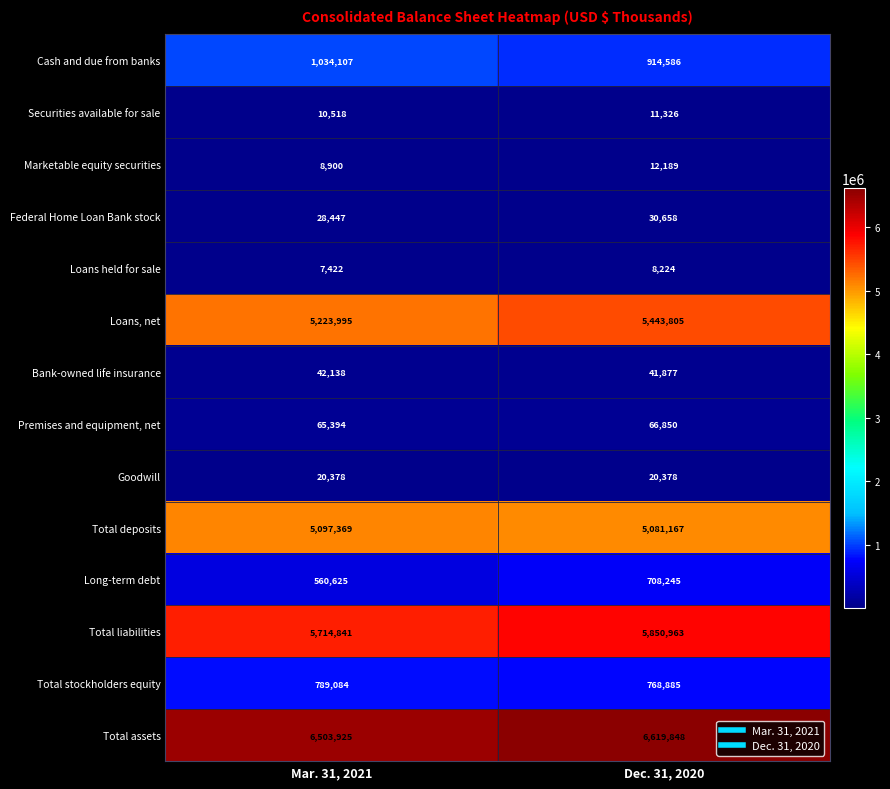

What is the sum of the Loans held for sale values at Dec. 31, 2020 and Mar. 31, 2021?

15646